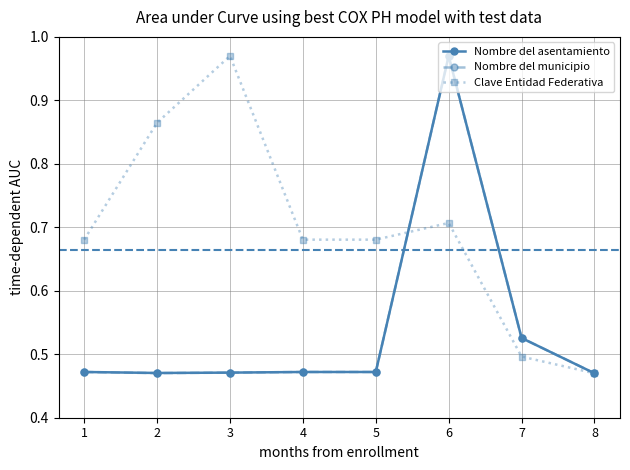

Which series has the largest total across all categories?

Clave Entidad Federativa